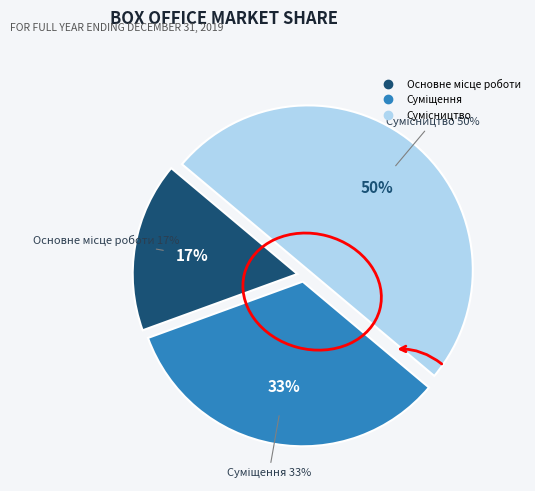

Is there any slice that represents more than half of the pie?

No